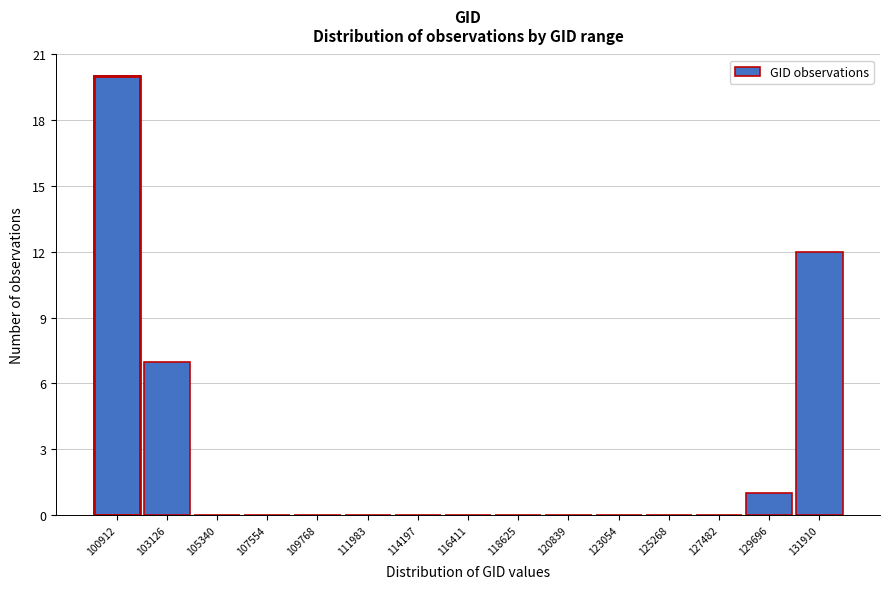

Reading left to right, transcribe all the data shown in this chart.

100912=20	103126=7	105340=0	107554=0	109768=0	111983=0	114197=0	116411=0	118625=0	120839=0	123054=0	125268=0	127482=0	129696=1	131910=12